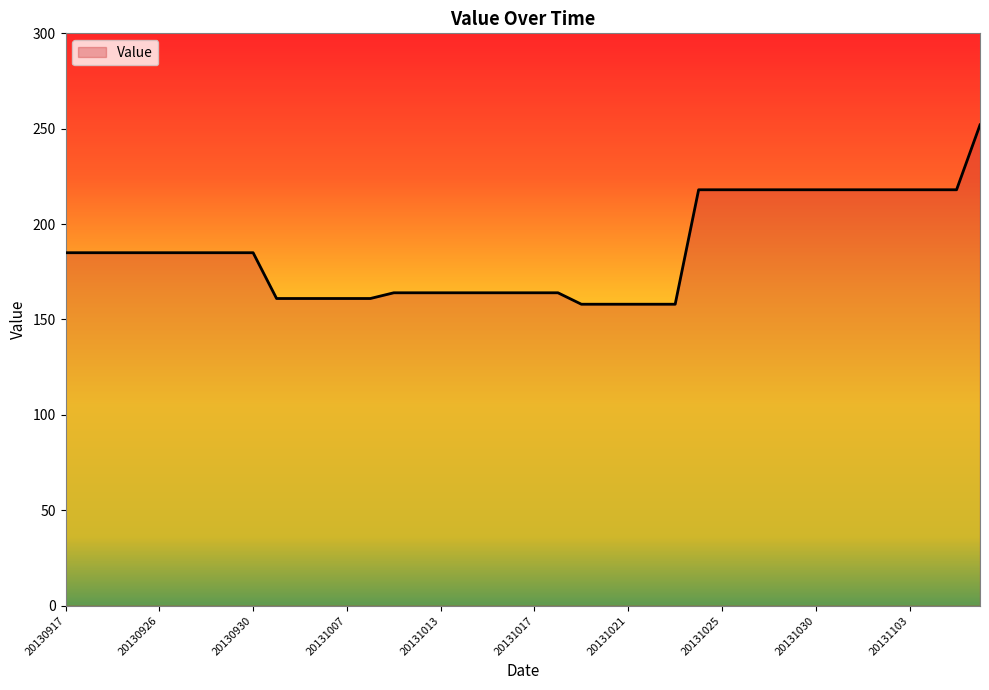

What is the minimum value shown in the chart?

158